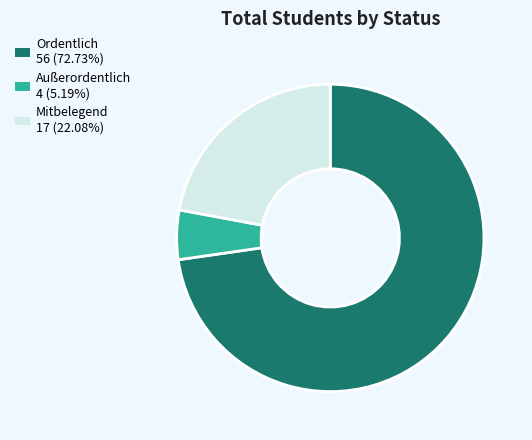

Does Ordentlich 56 (72.73%) account for over 50% of the chart?

Yes